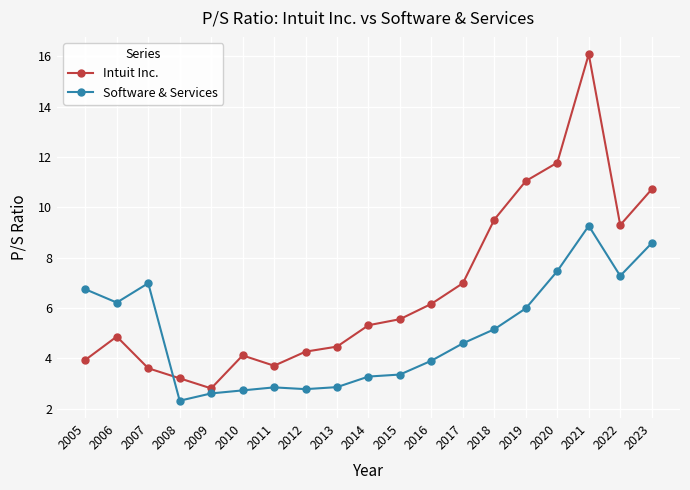

Which series has the largest range (max minus min)?

Intuit Inc.